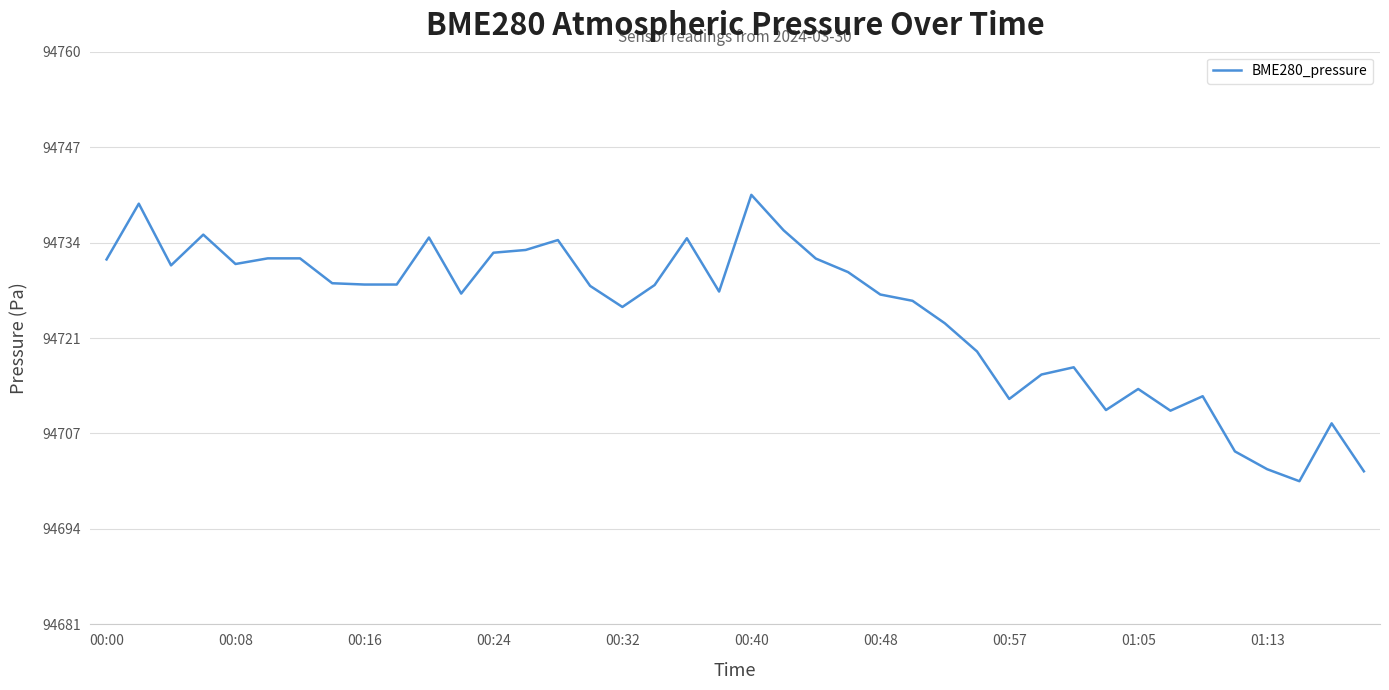

What is the smallest value displayed?

94700.7